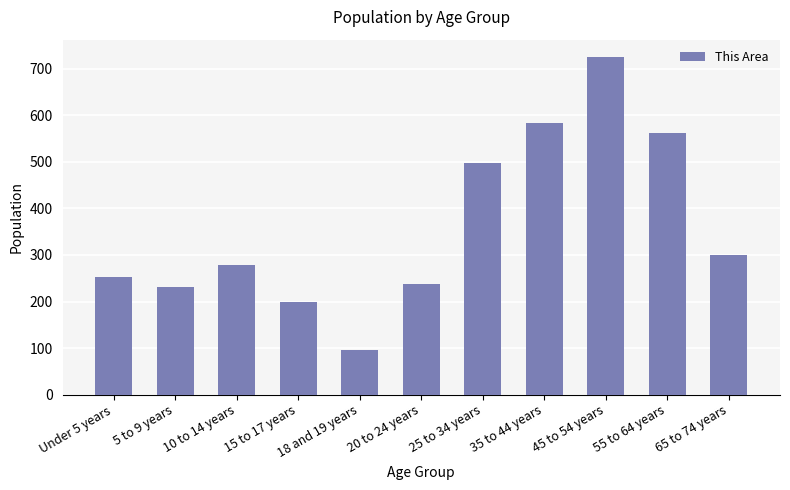

The chart shows a value of 354 at 55 to 64 years. True or false?

False